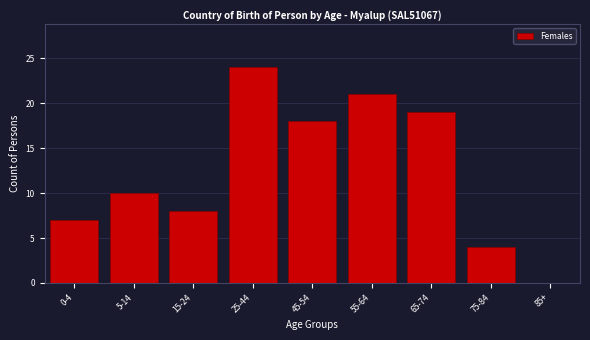

Reading left to right, transcribe all the data shown in this chart.

0-4=7	5-14=10	15-24=8	25-44=24	45-54=18	55-64=21	65-74=19	75-84=4	85+=0